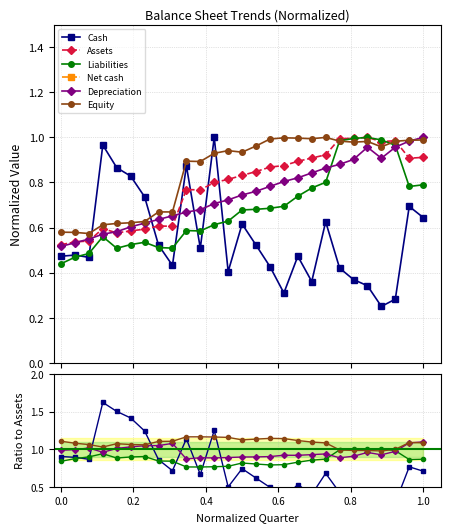

Which series has the largest total across all categories?

Equity